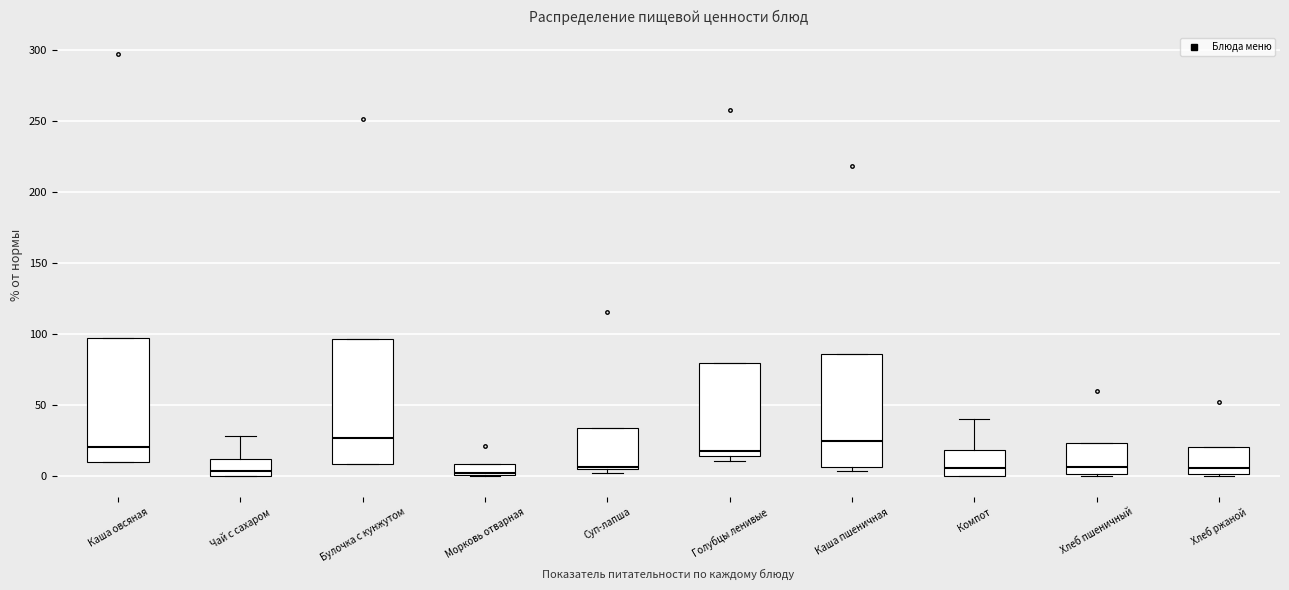

Reading left to right, transcribe this box plot: for each box, give where its median line is, the range the box spans, and where its two whiskers end, as read against the y-axis. The values are not printed on the chart, so give them approximately, as read against the axis.

Каша овсяная: median 20, box 10 to 95, whiskers 10 to 95
Чай с сахаром: median 5, box 0 to 10, whiskers 0 to 30
Булочка с кунжутом: median 25, box 10 to 95, whiskers 10 to 95
Морковь отварная: median 0 (just above the box's lower edge), box 0 to 10, whiskers 0 to 10
Суп-лапша: median 5, box 5 to 35, whiskers 5 (just below the box's lower edge) to 35
Голубцы ленивые: median 20, box 15 to 80, whiskers 10 to 80
Каша пшеничная: median 25, box 5 to 85, whiskers 5 (just below the box's lower edge) to 85
Компот: median 5, box 0 to 20, whiskers 0 to 40
Хлеб пшеничный: median 5, box 0 to 25, whiskers 0 to 25
Хлеб ржаной: median 5, box 0 to 20, whiskers 0 to 20